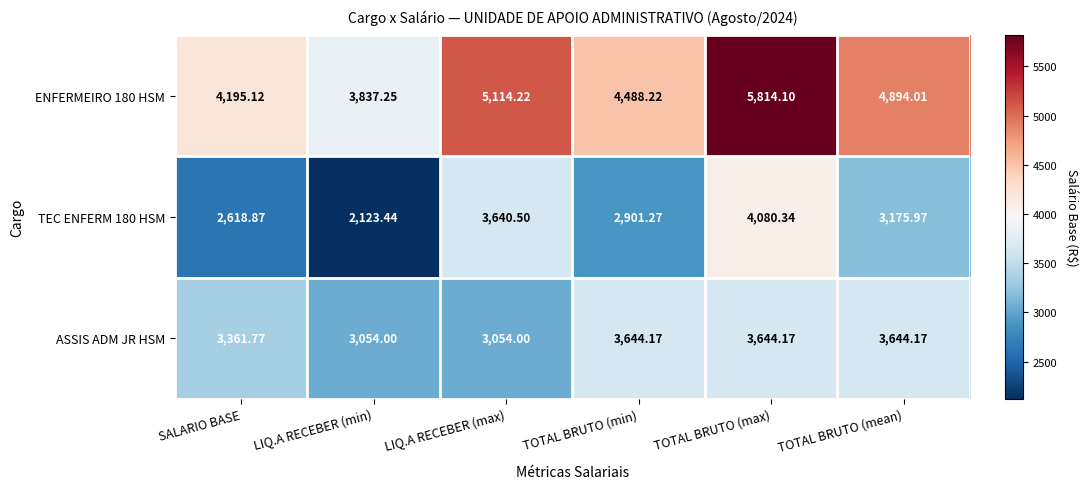

Rank the series by their average value, from lowest to highest.

TEC ENFERM 180 HSM, ASSIS ADM JR HSM, ENFERMEIRO 180 HSM